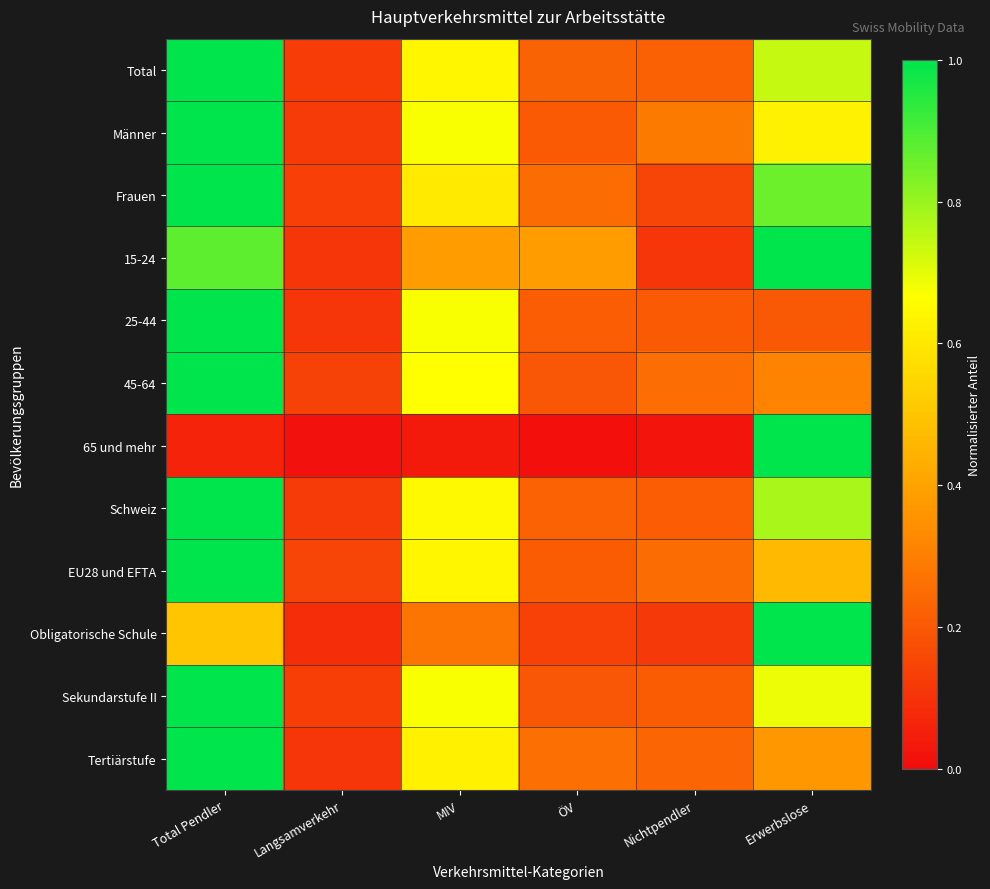

Which series changed the most between Total Pendler and ÖV?

45-64